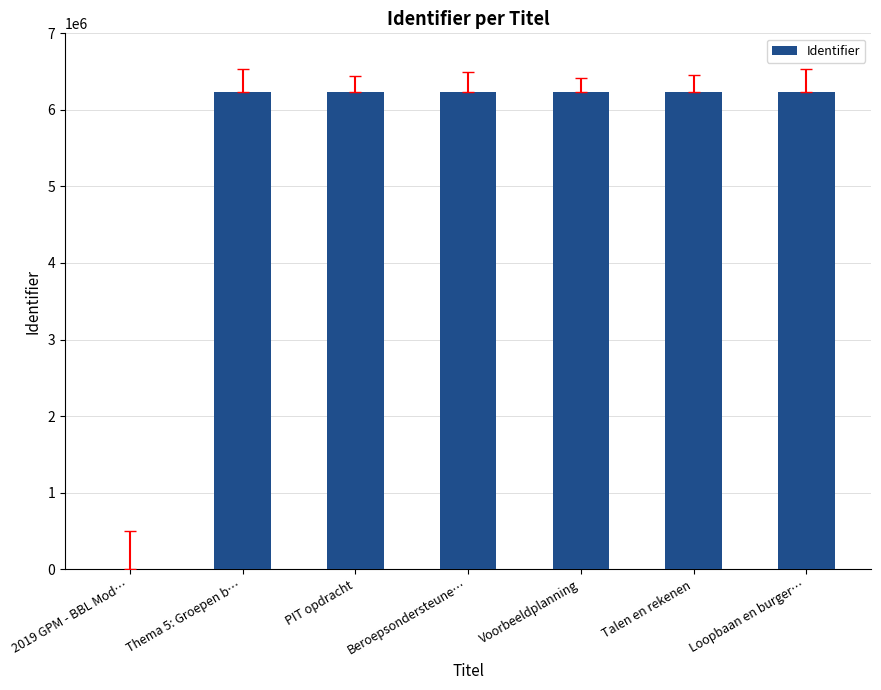

Count the number of categories in the chart.

7